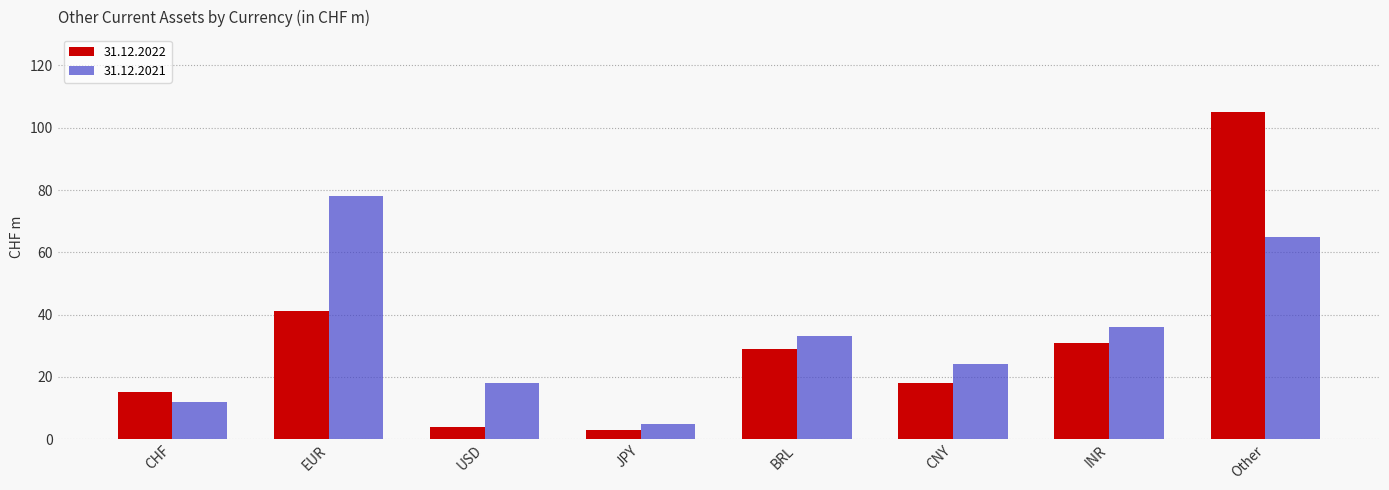

How many data points does each series have?

8